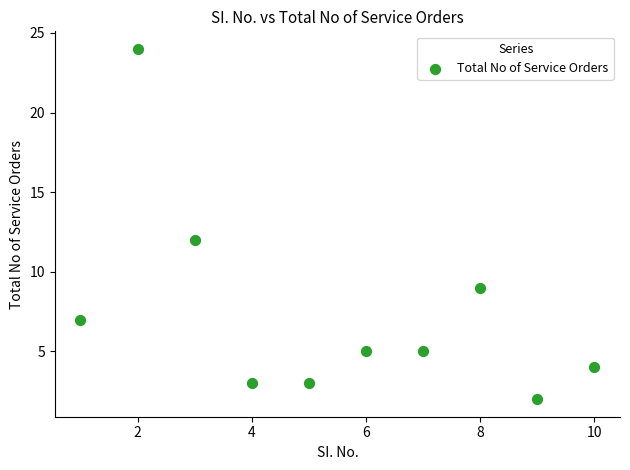

What is the average X value?

6